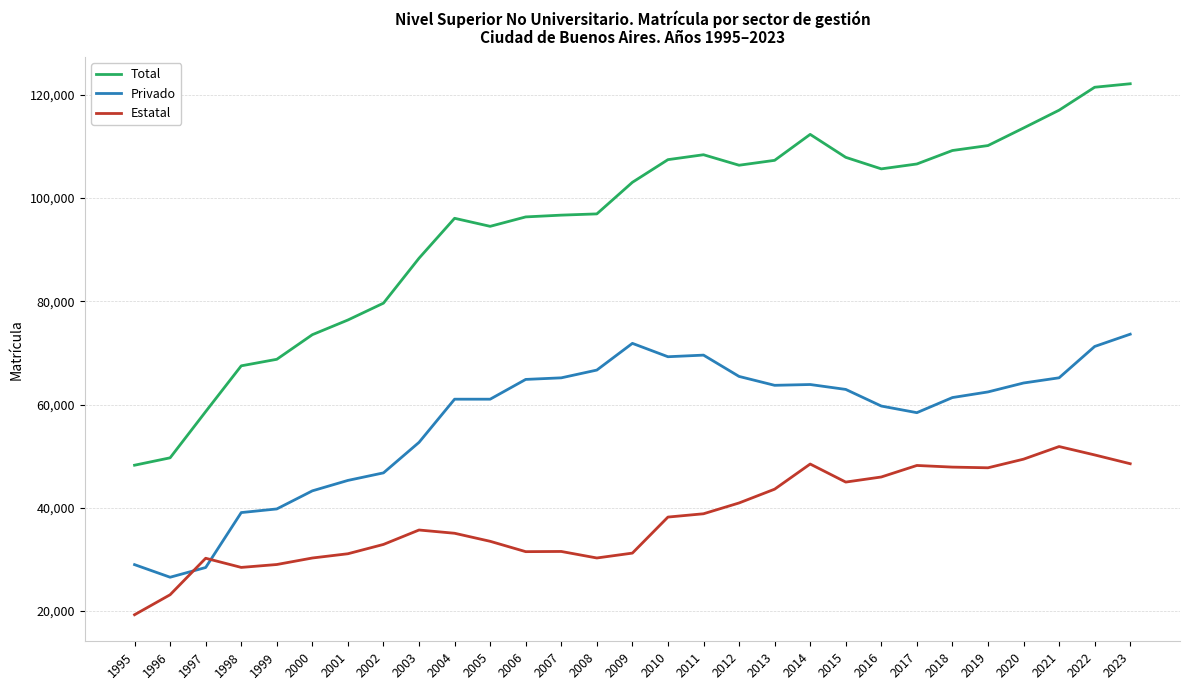

Which series changed the most between 1995 and 2007?

Total